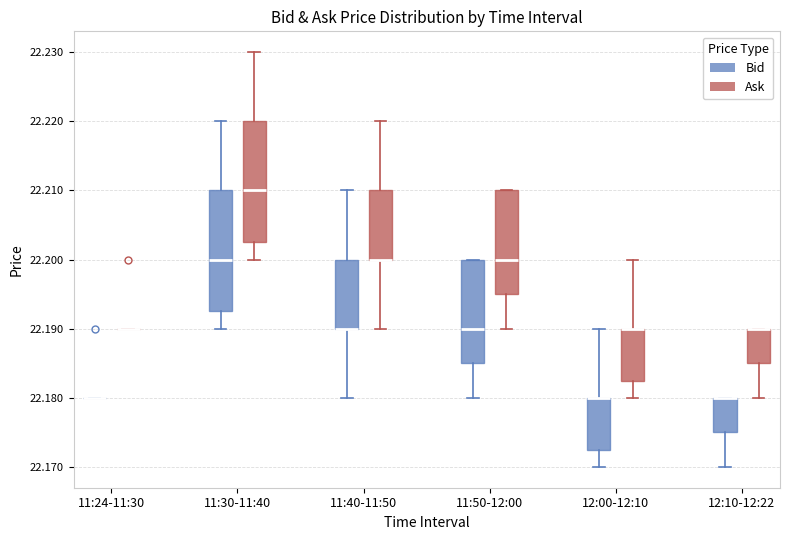

Where is the lower edge of the box for 12:10-12:22 (Ask) on the y-axis? The values are not printed on the chart, so give them approximately, as read against the axis.

22.185